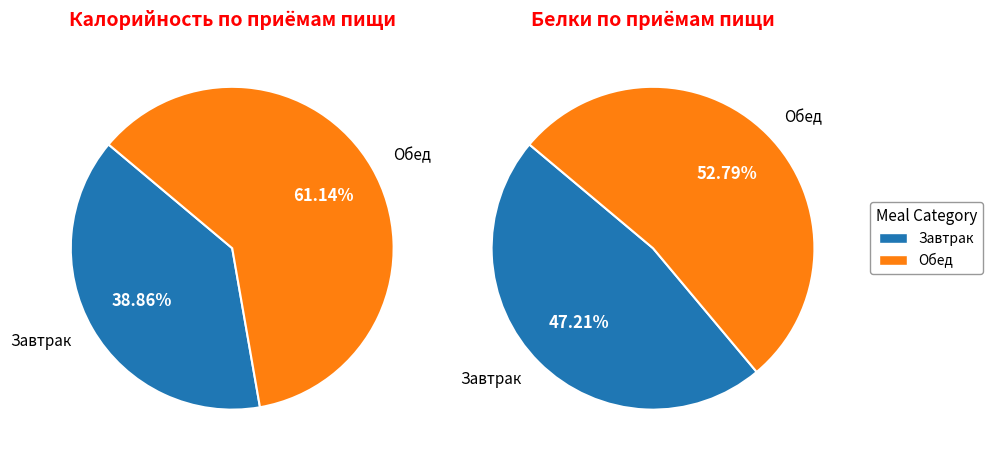

Rank the categories by value from lowest to highest.

Завтрак, Обед